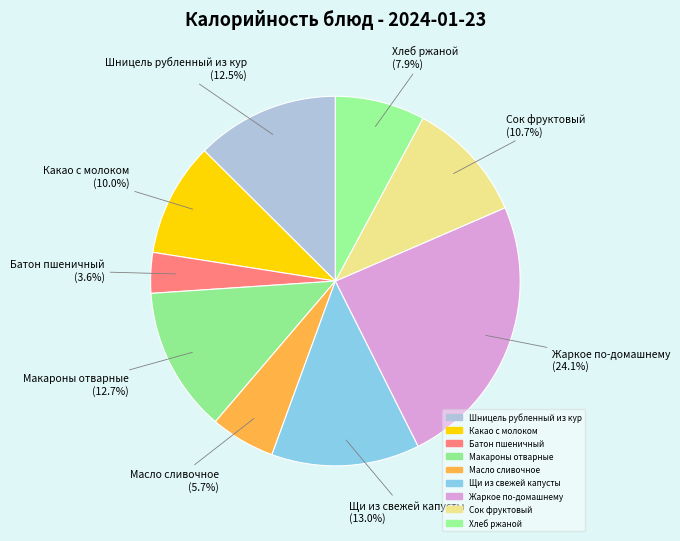

Does Какао с молоком account for over 50% of the chart?

No